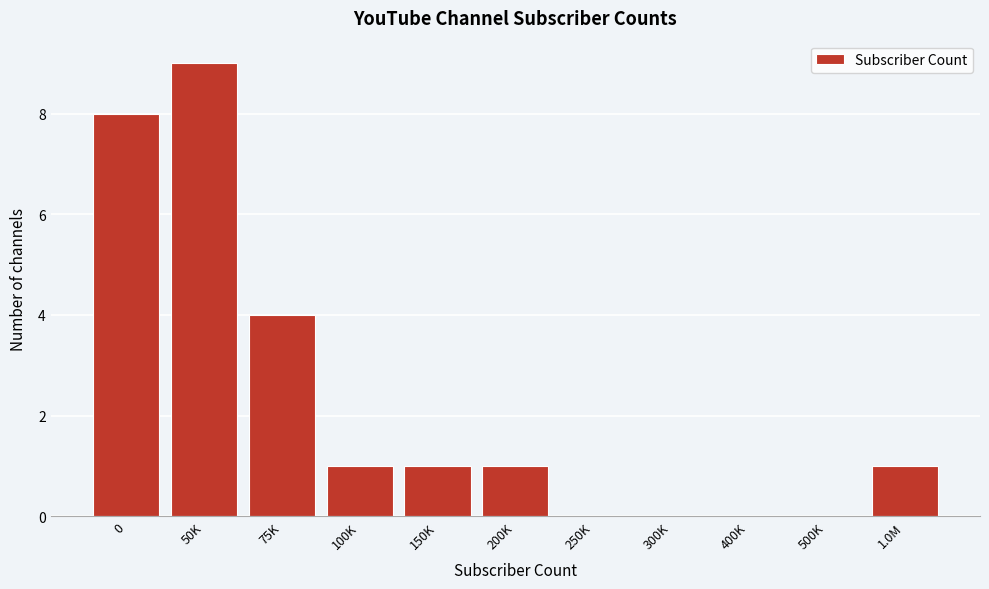

Reading left to right, transcribe all the data shown in this chart.

0=8	50K=9	75K=4	100K=1	150K=1	200K=1	250K=0	300K=0	400K=0	500K=0	1.0M=1